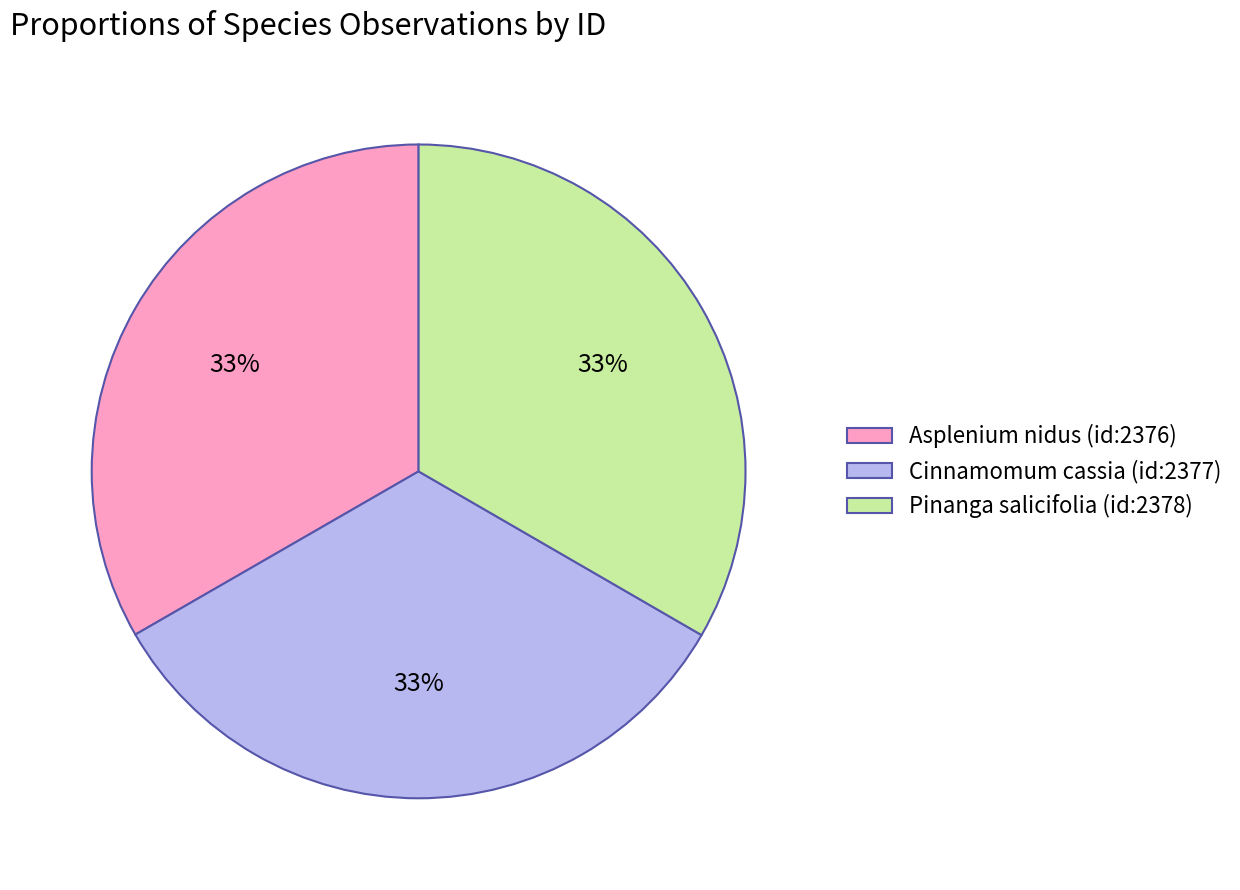

Is Asplenium nidus (id:2376) the majority of the pie?

No